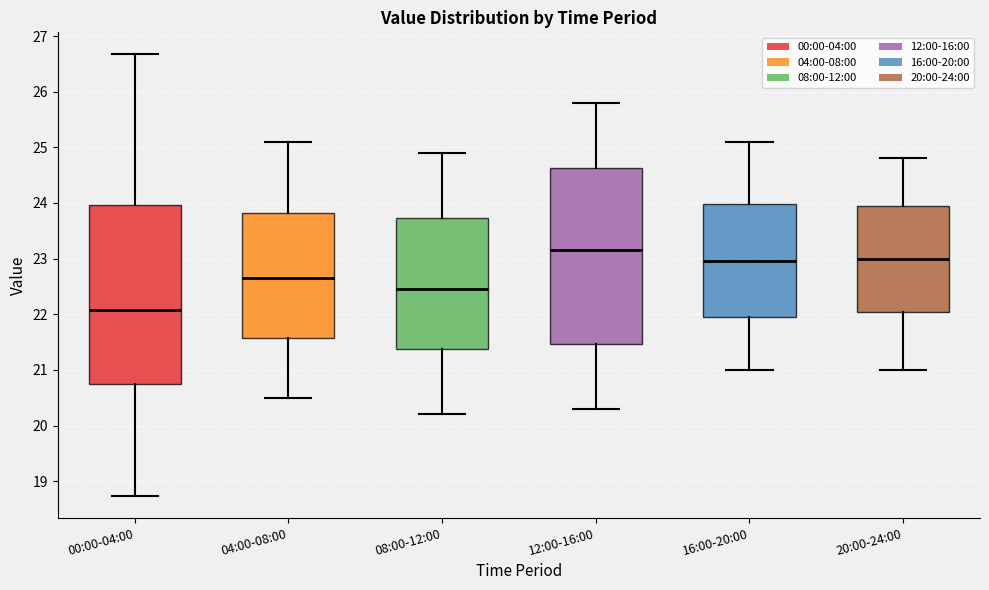

Which box has the lowest median line?

00:00-04:00